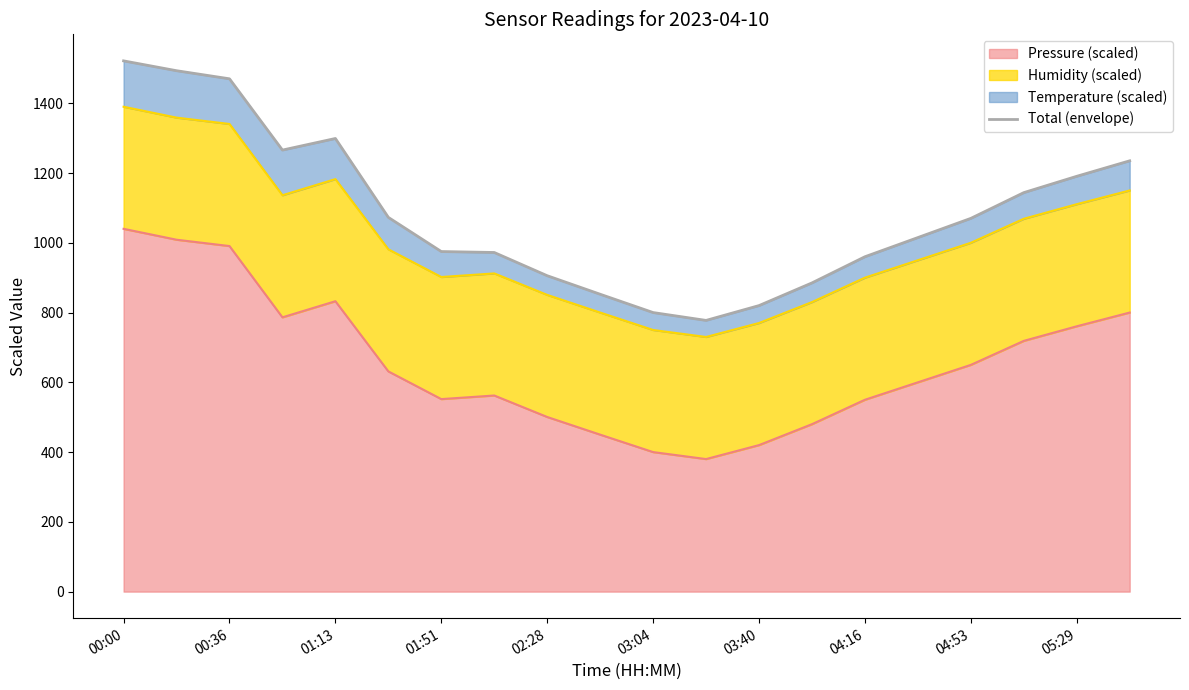

How many interior local peaks (higher than both neighbors) does the data have?

1